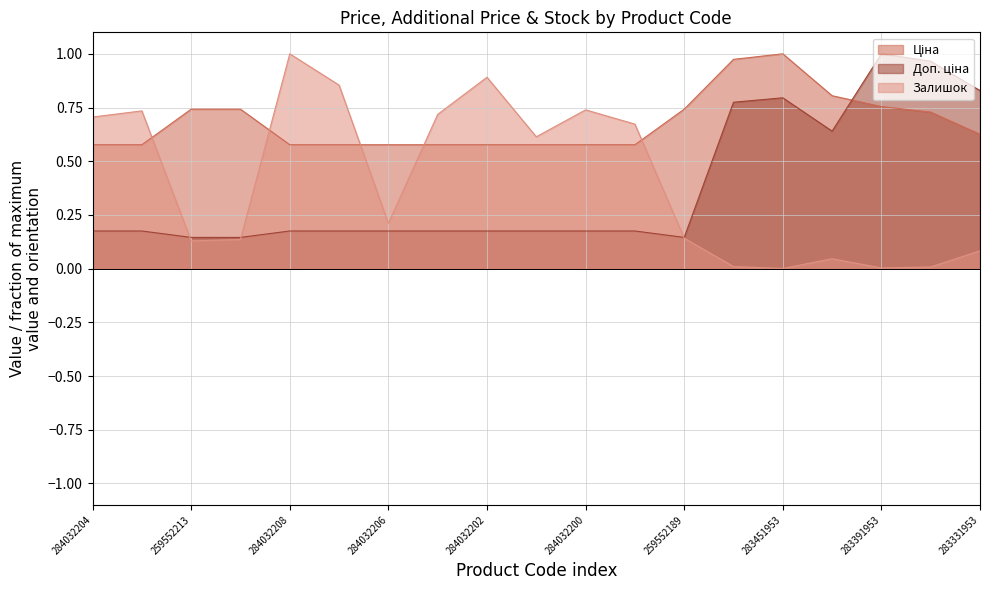

Which series has the widest spread of values?

Залишок